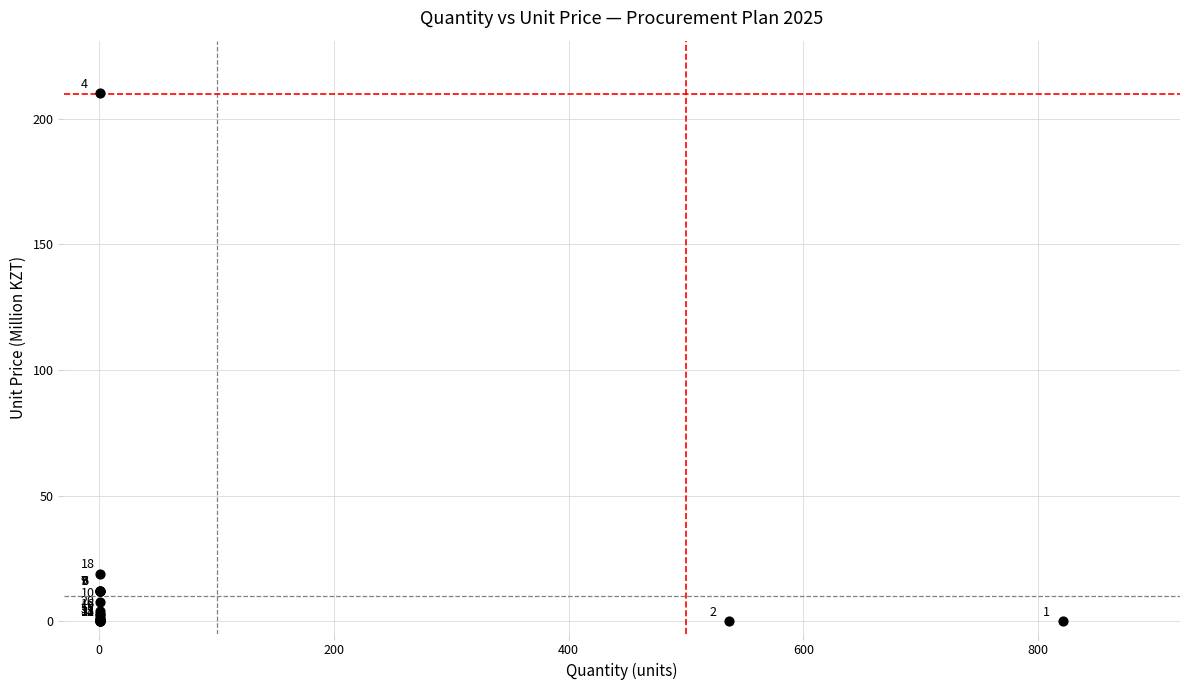

What Y value in the scatter plot is closest to 105?

18.9